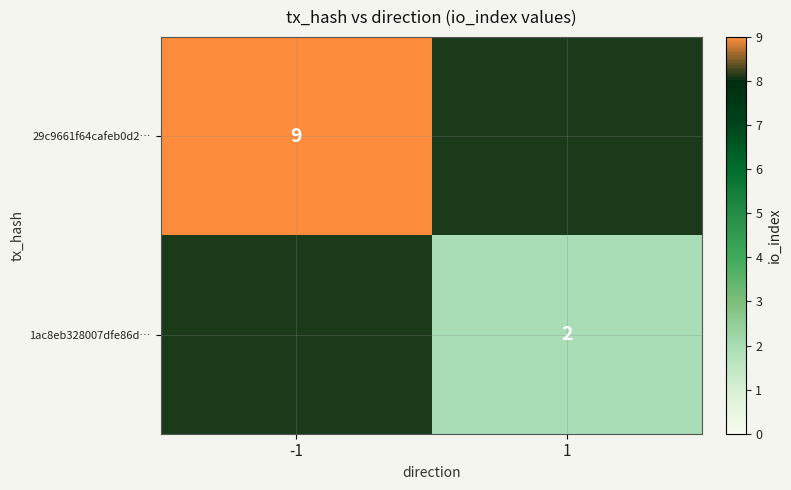

Is the value of 1ac8eb328007dfe86d… at 1 greater than the value of 29c9661f64cafeb0d2… at -1?

No